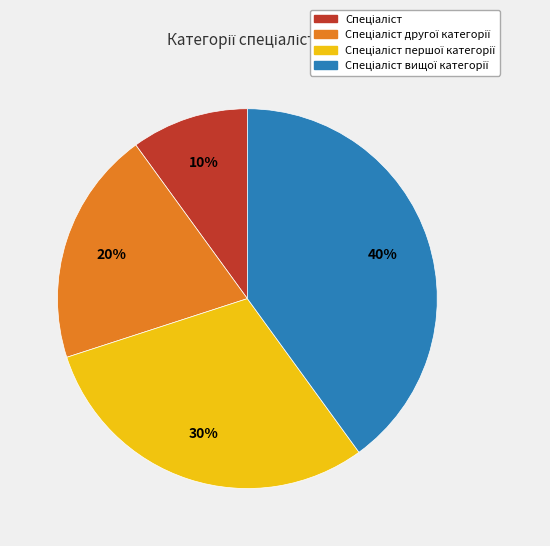

To the nearest percent, what is the average slice percentage?

25%